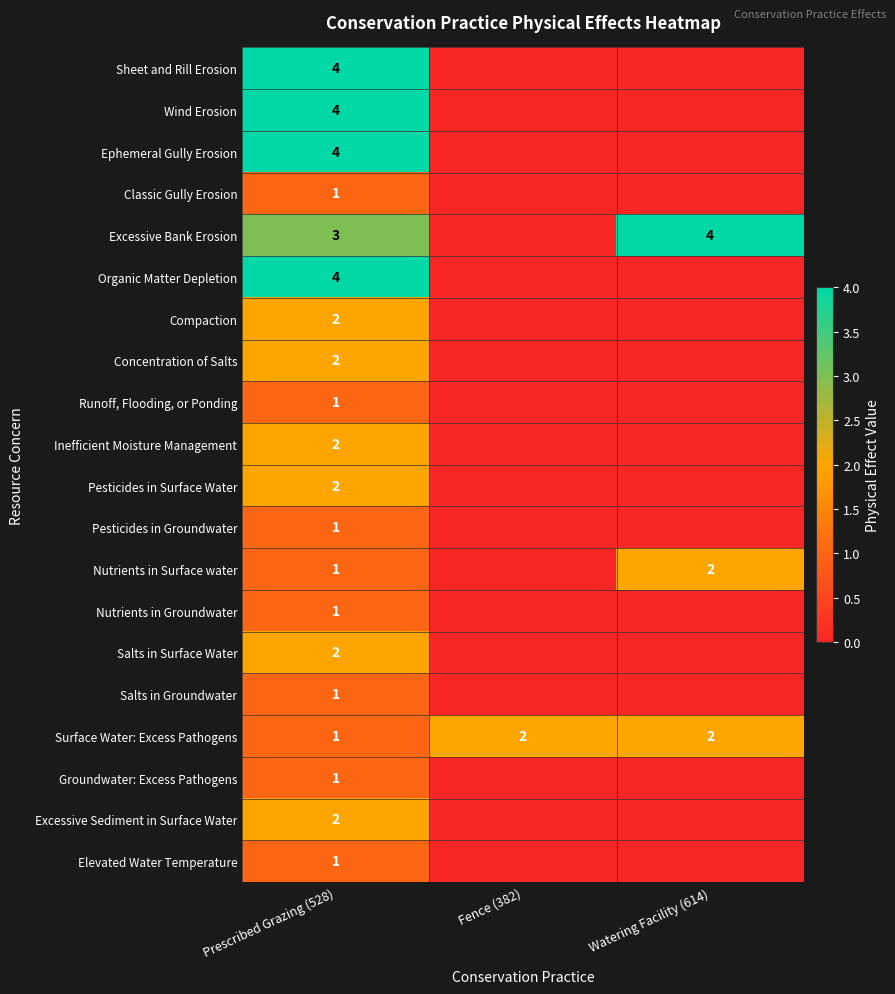

The value of Ephemeral Gully Erosion at Prescribed Grazing (528) is 4. True or false?

True